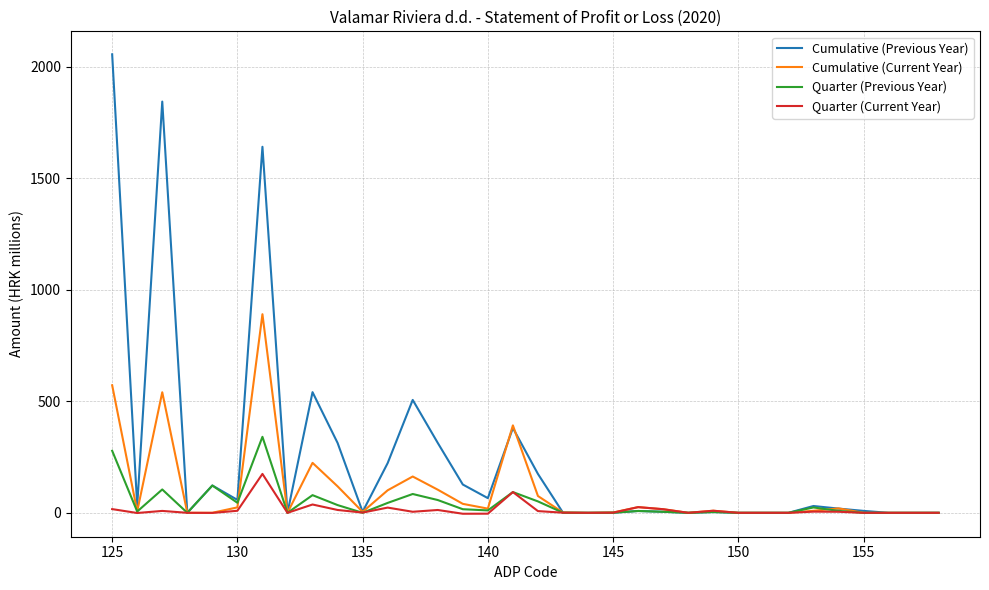

Which series has the widest spread of values?

Cumulative (Previous Year)